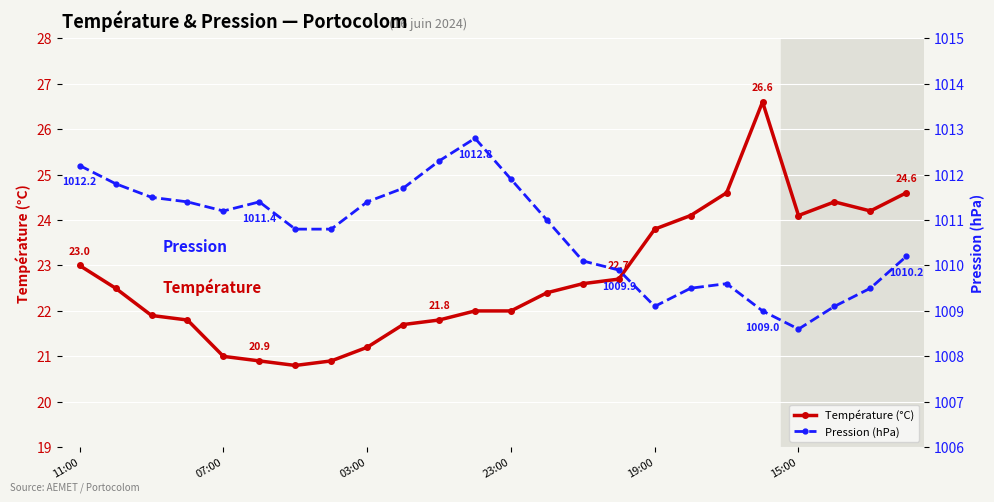

How many values in the Pression (hPa) series exceed 1011?

11